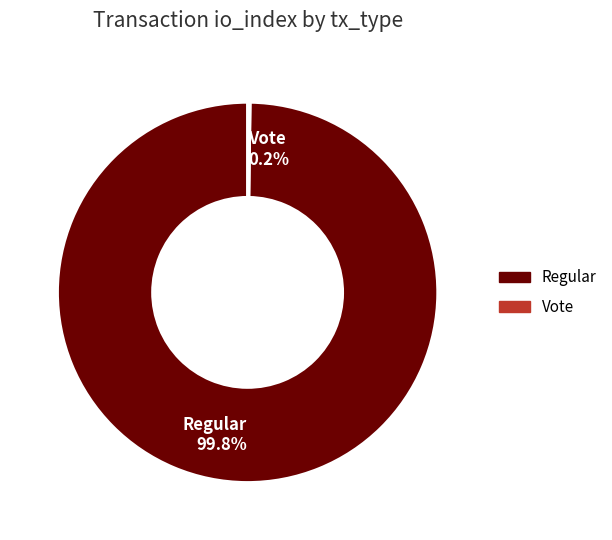

Is Regular the majority of the pie?

Yes